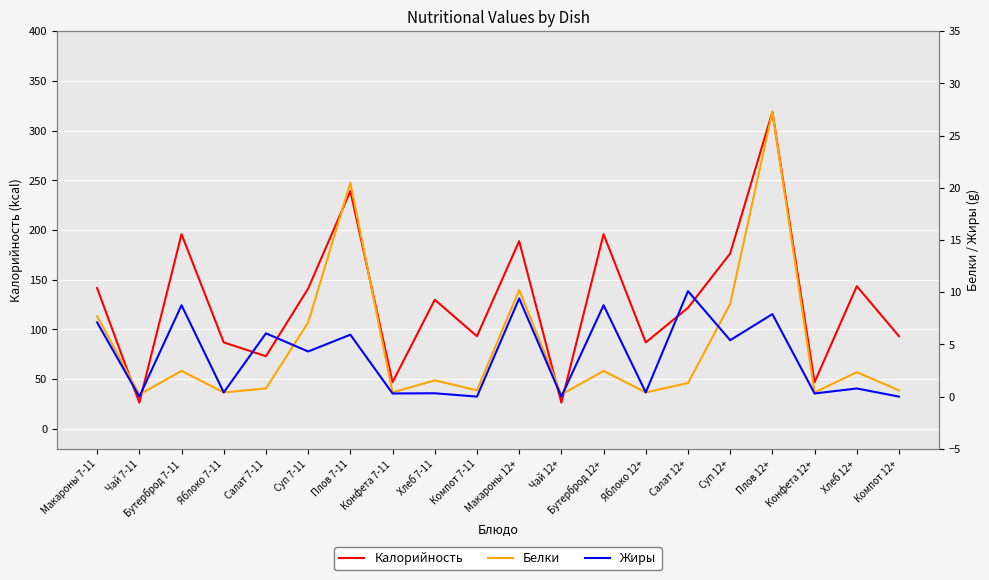

Between Макароны 7-11 and Салат 7-11, which series saw the biggest shift?

Калорийность